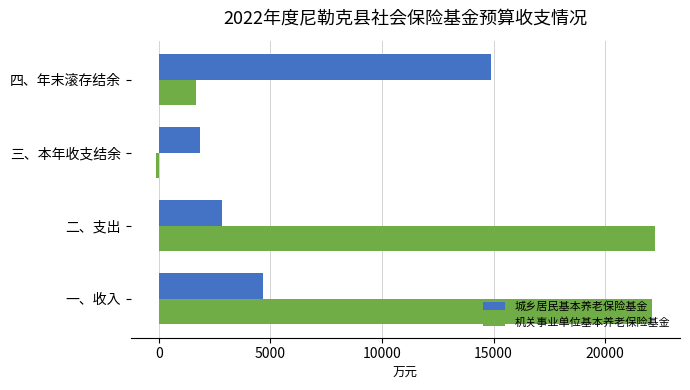

Which series changed the most between 一、收入 and 四、年末滚存结余?

机关事业单位基本养老保险基金